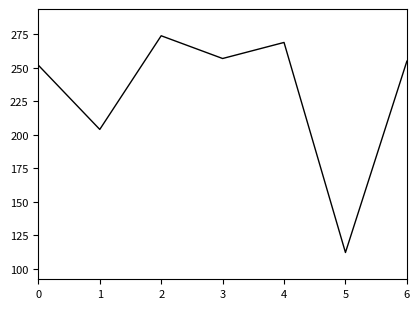

The value at 2 is 274. True or false?

True